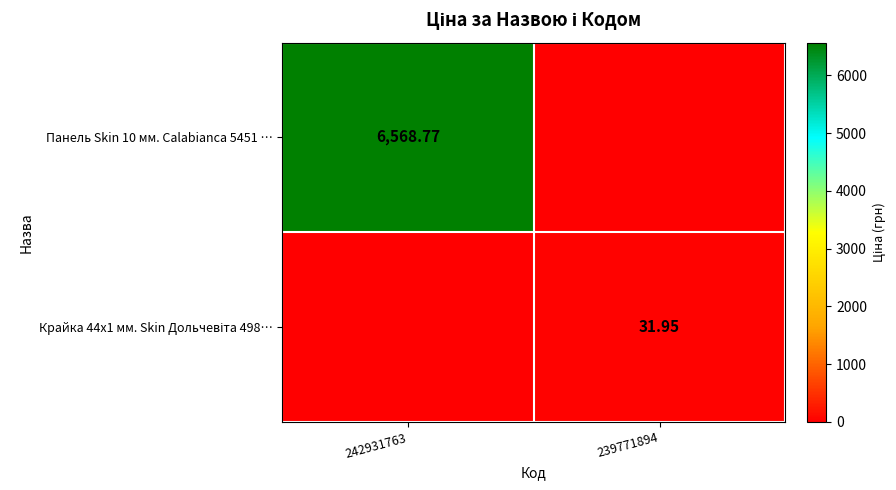

What is the difference between the maximum and minimum values in the Панель Skin 10 мм. Calabianca 5451 … series?

6568.8